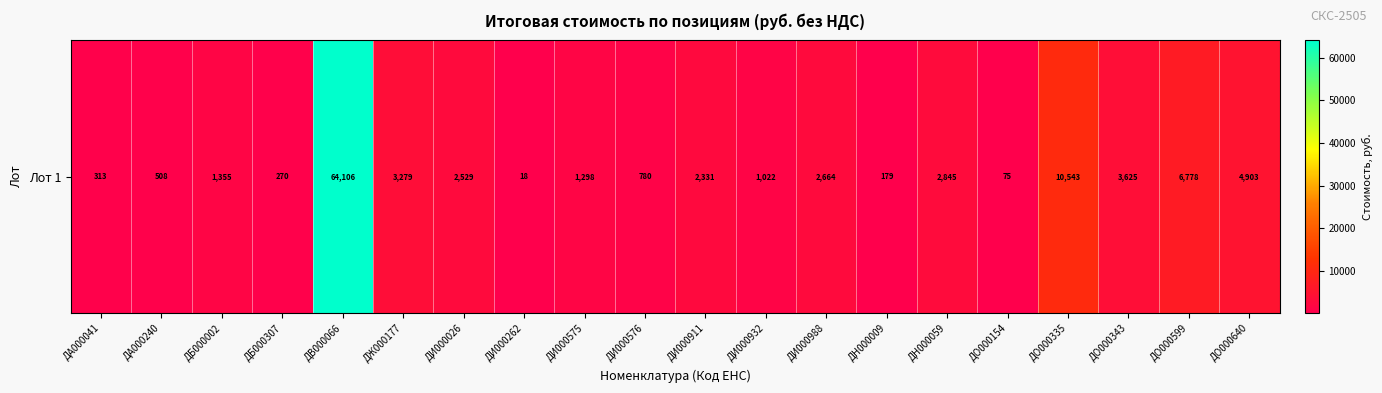

The chart shows a value of 465.5 at ДБ000307. True or false?

False